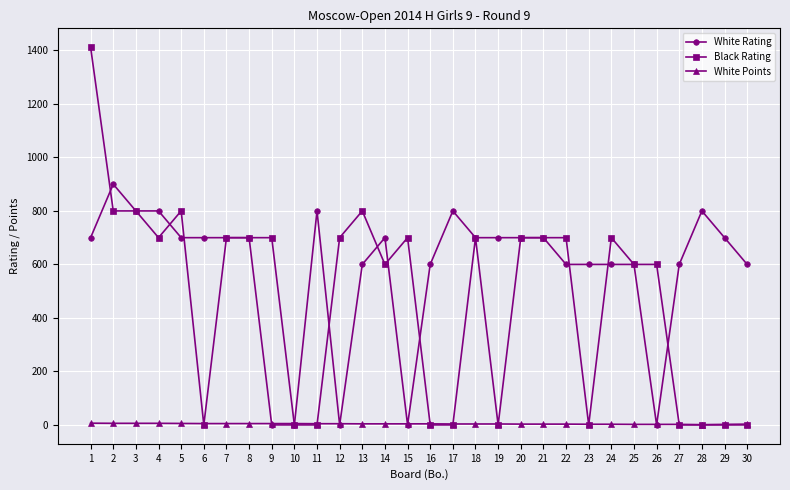

At how many categories does at least one series exceed 1095?

1